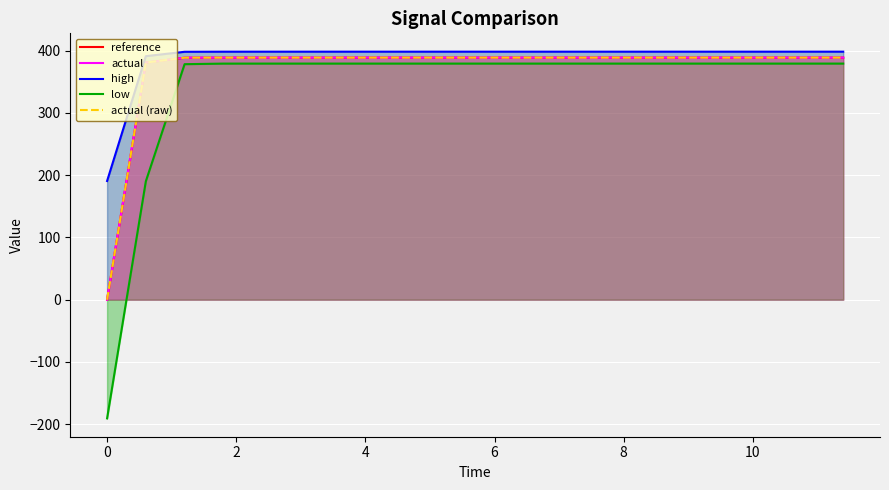

True or false: actual (raw) has more than 2 points higher than both neighbors.

True